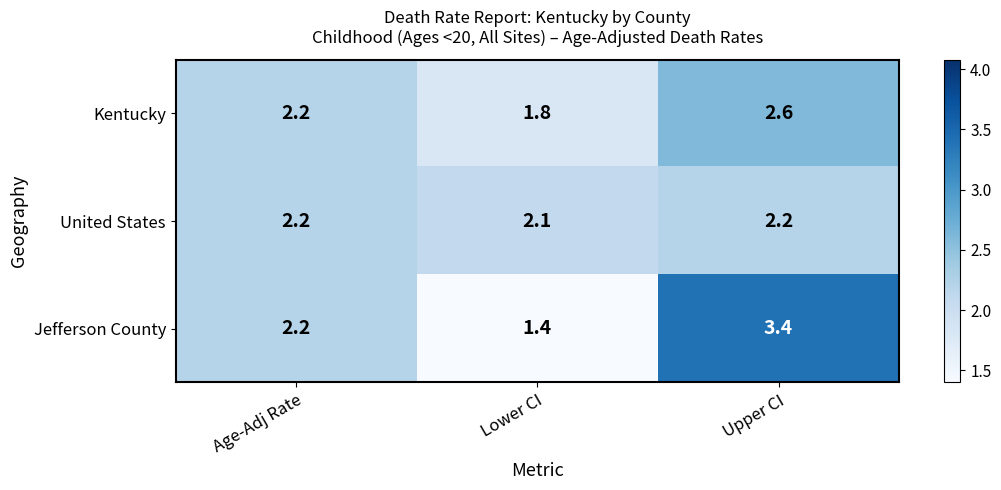

Reading left to right, transcribe all the data shown in this chart.

Kentucky: Age-Adj Rate=2.2	Lower CI=1.8	Upper CI=2.6
United States: Age-Adj Rate=2.2	Lower CI=2.1	Upper CI=2.2
Jefferson County: Age-Adj Rate=2.2	Lower CI=1.4	Upper CI=3.4